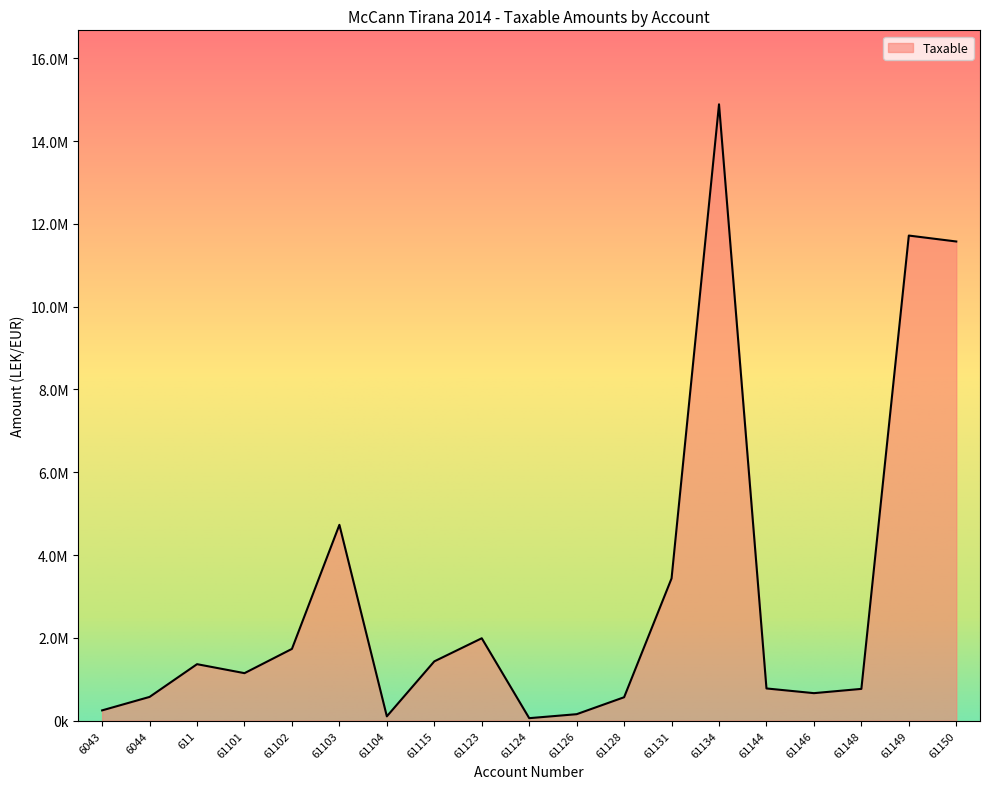

Reading left to right, extract all data points from this chart.

250227.1	575296.9	1366068.5	1149043.7	1735151.5	4731146.9	105900.0	1433753.2	1991862.2	61813.2	157990.0	567460.5	3437988.5	14887859.8	779642.1	666085.5	769080.9	11717876.6	11574631.1